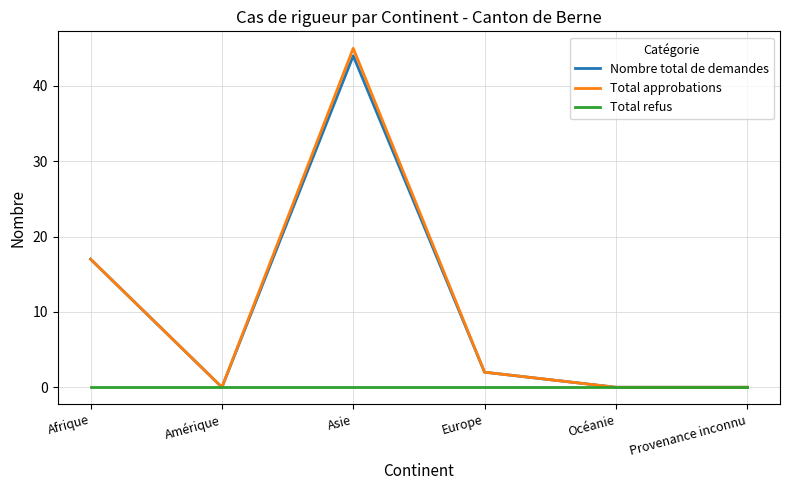

At how many categories does at least one series exceed 9?

2